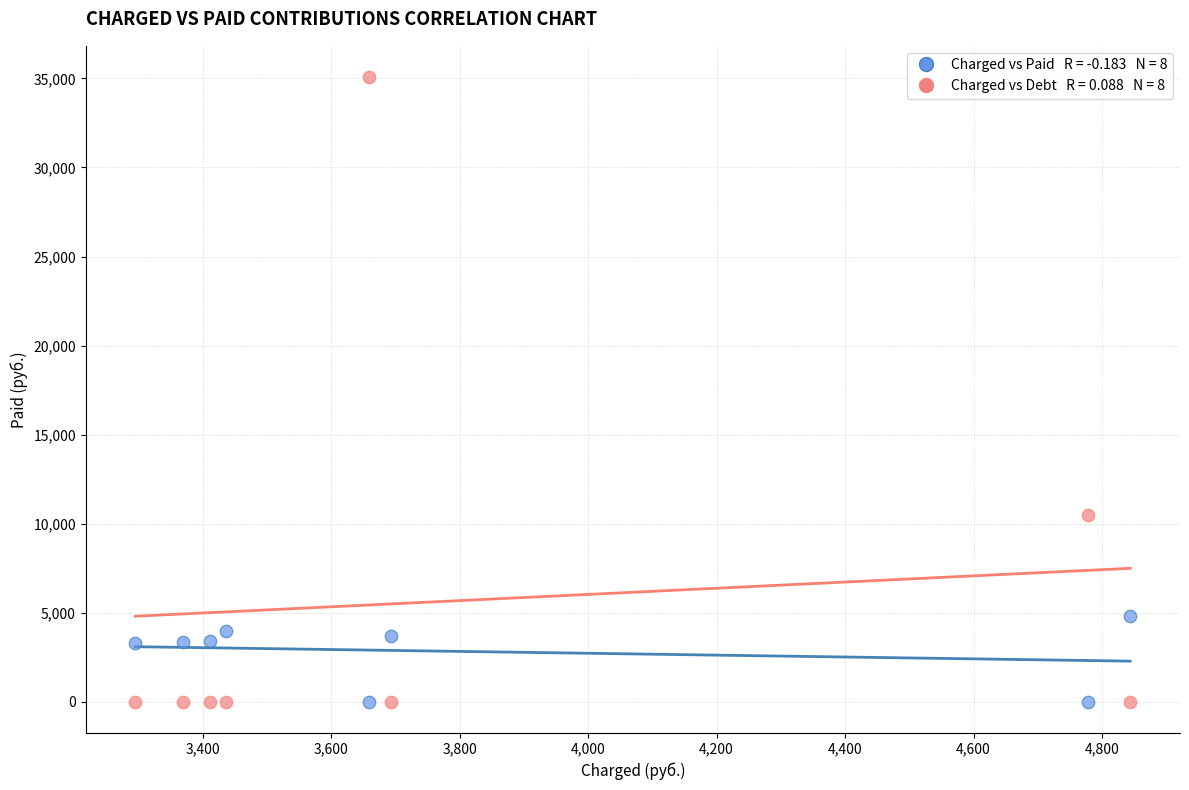

Across all data points, what is the range of Y values (max minus min)?

35077.1